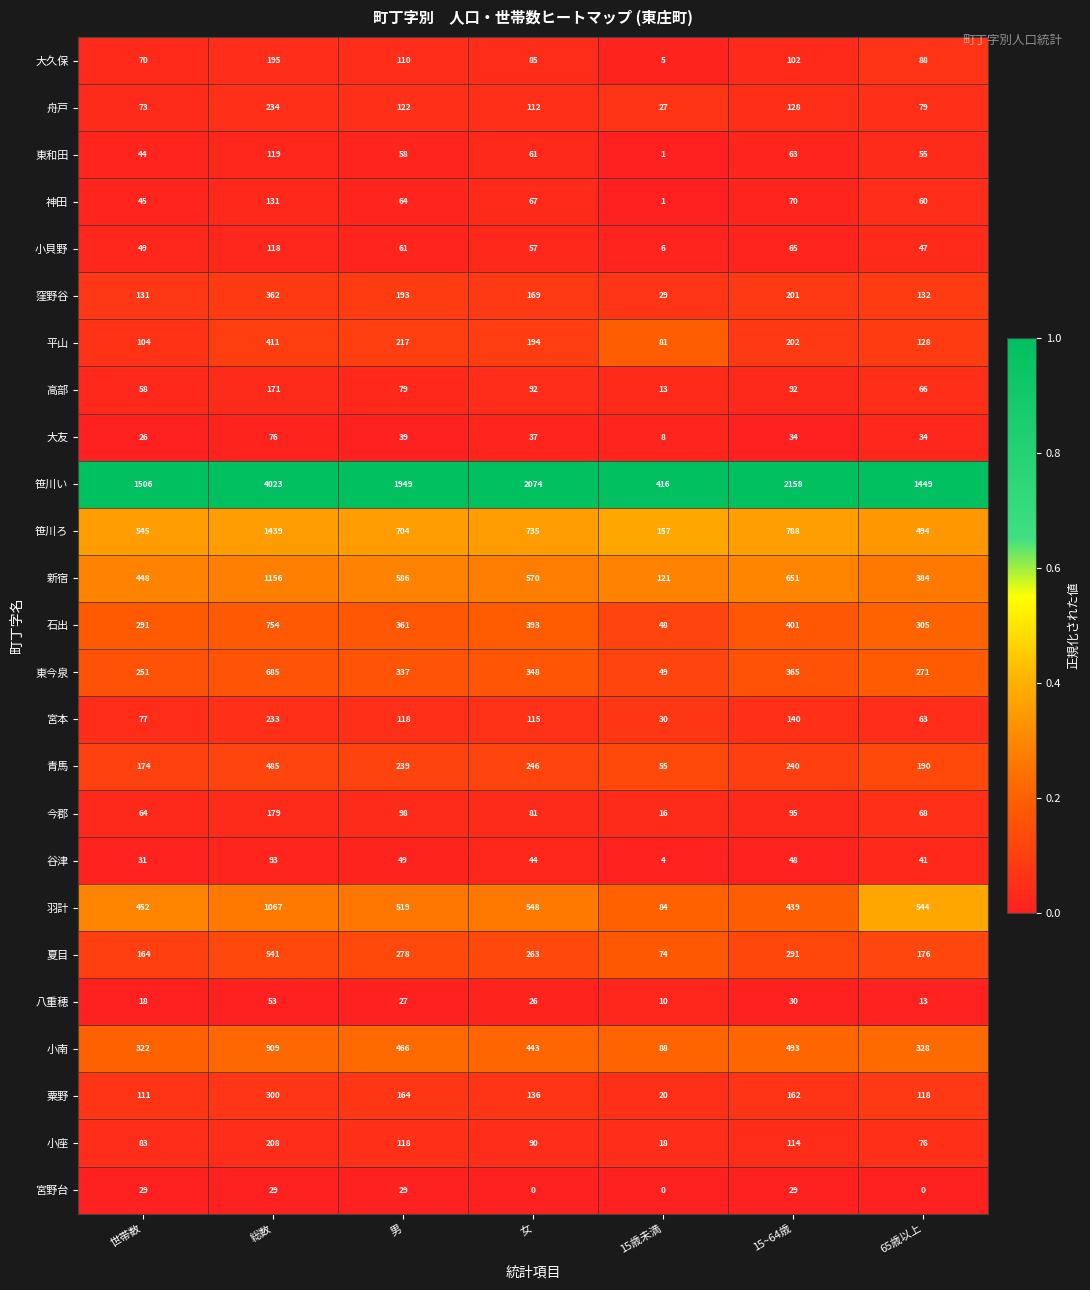

Read the 粟野 value at 女.

136